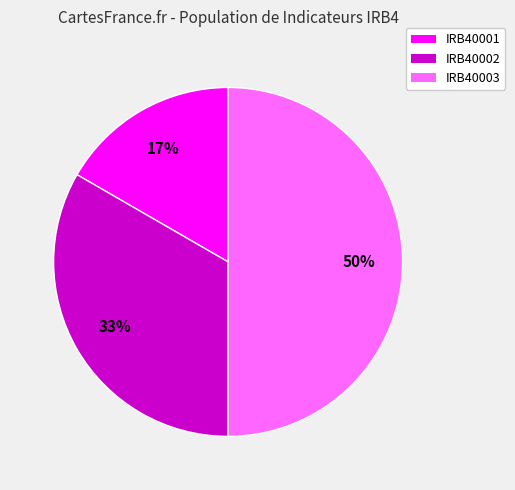

To the nearest percent, what percentage of the pie is IRB40003?

50%